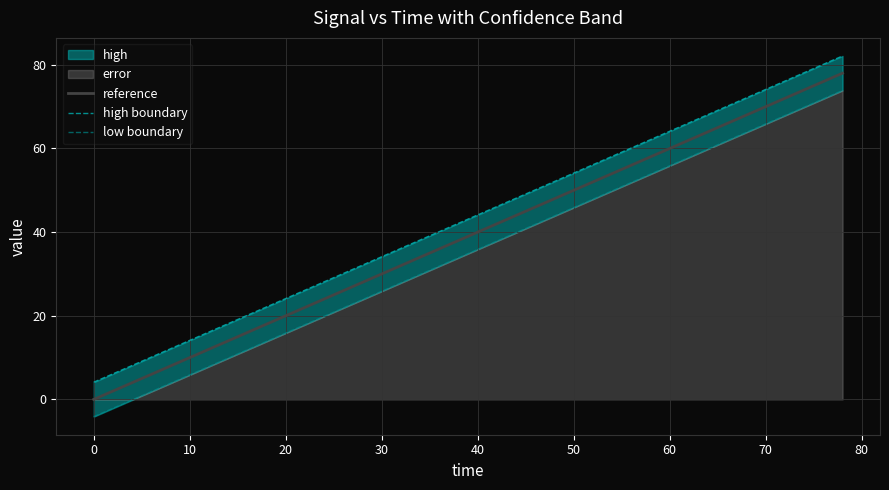

Does the chart have visible grid lines?

Yes